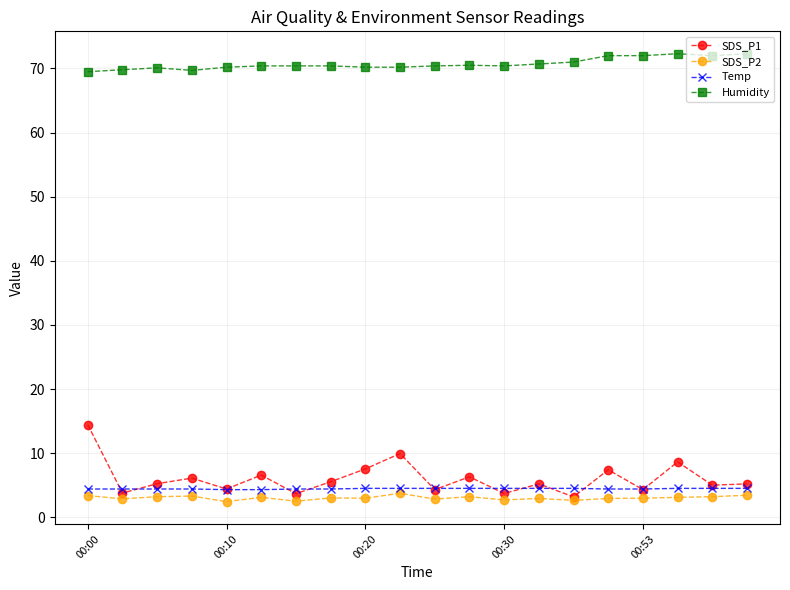

What is the maximum value shown in the chart?

72.3